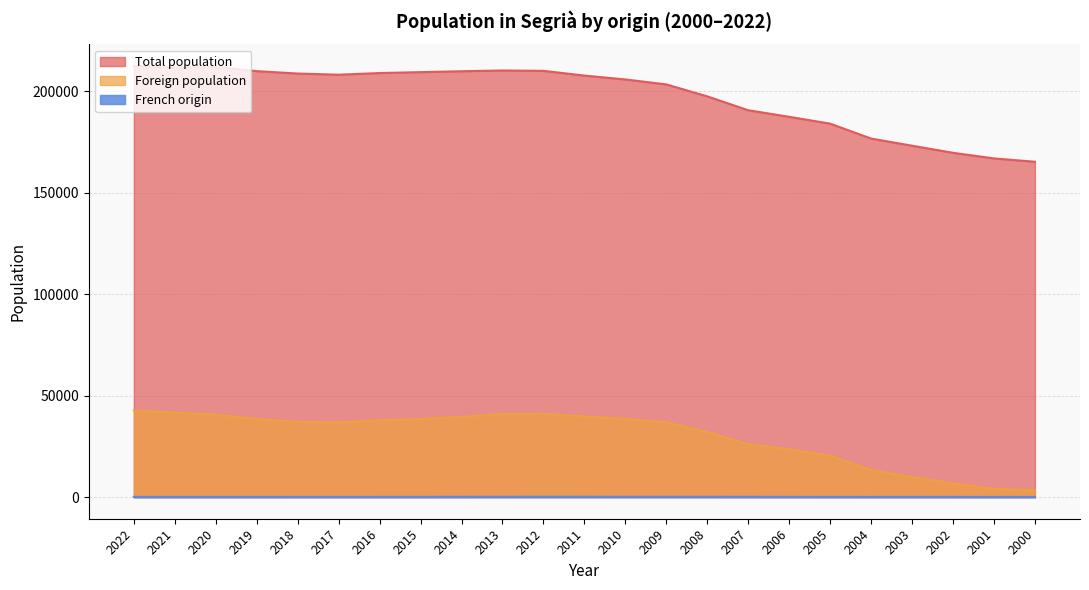

Reading right to left, list all the values displayed in this chart.

Total population: 2000=165198	2001=166826	2002=169593	2003=173092	2004=176618	2005=183954	2006=187326	2007=190558	2008=197391	2009=203279	2010=205724	2011=207633	2012=209965	2013=210141	2014=209768	2015=209324	2016=208881	2017=208059	2018=208638	2019=209818	2020=211840	2021=211609	2022=212388
Foreign population: 2000=3336	2001=4166	2002=6746	2003=9952	2004=13377	2005=20449	2006=23606	2007=26118	2008=32075	2009=36939	2010=38601	2011=39767	2012=40997	2013=40924	2014=39605	2015=38508	2016=37926	2017=36779	2018=37128	2019=38507	2020=40674	2021=41653	2022=42689
French origin: 2000=120	2001=110	2002=128	2003=137	2004=124	2005=133	2006=152	2007=164	2008=184	2009=190	2010=179	2011=210	2012=224	2013=190	2014=173	2015=153	2016=149	2017=145	2018=140	2019=134	2020=138	2021=134	2022=132